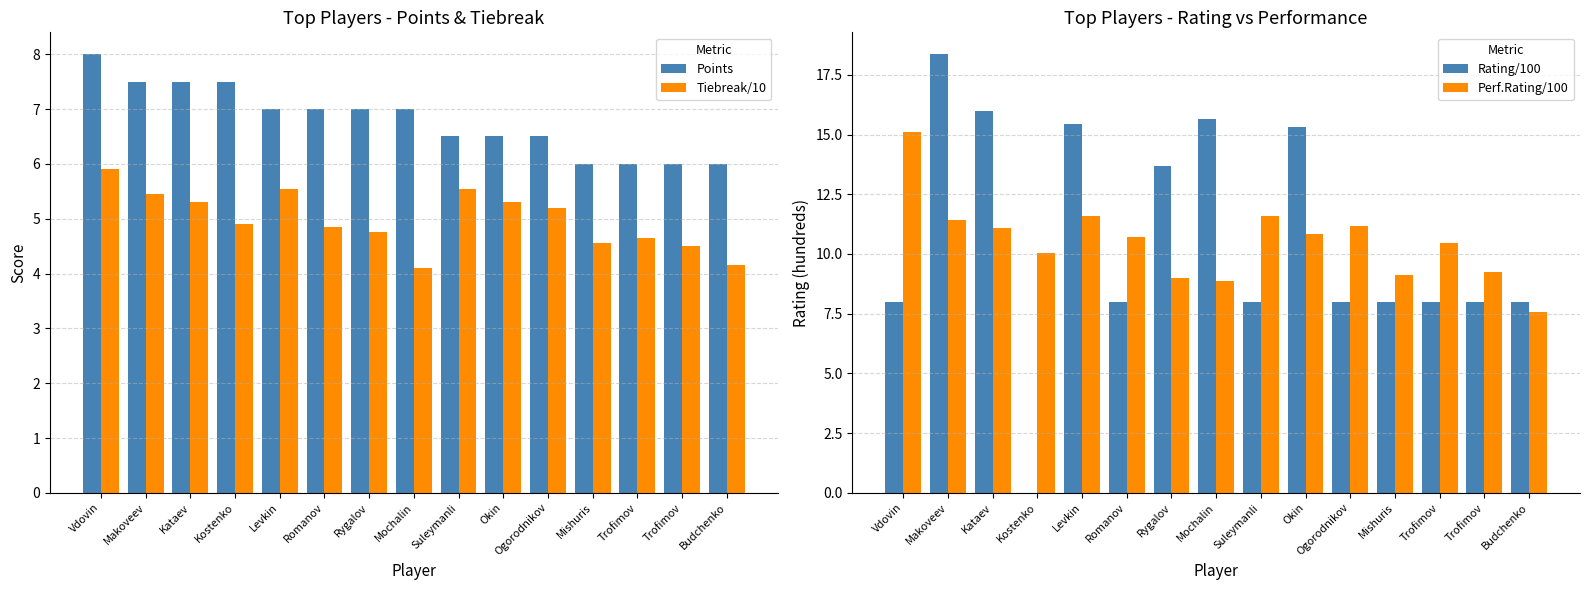

What is the sum of all Rating/100 values?

158.4